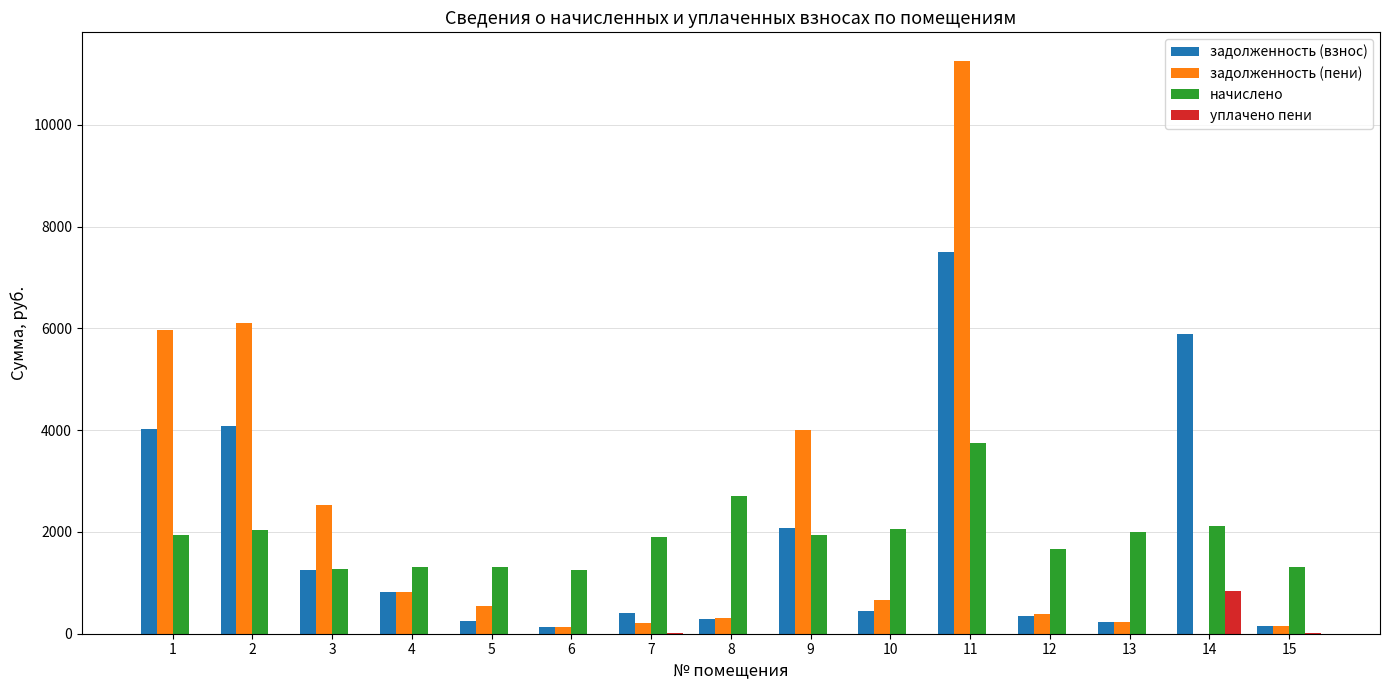

The уплачено пени series shows -500.8 at 9. True or false?

False